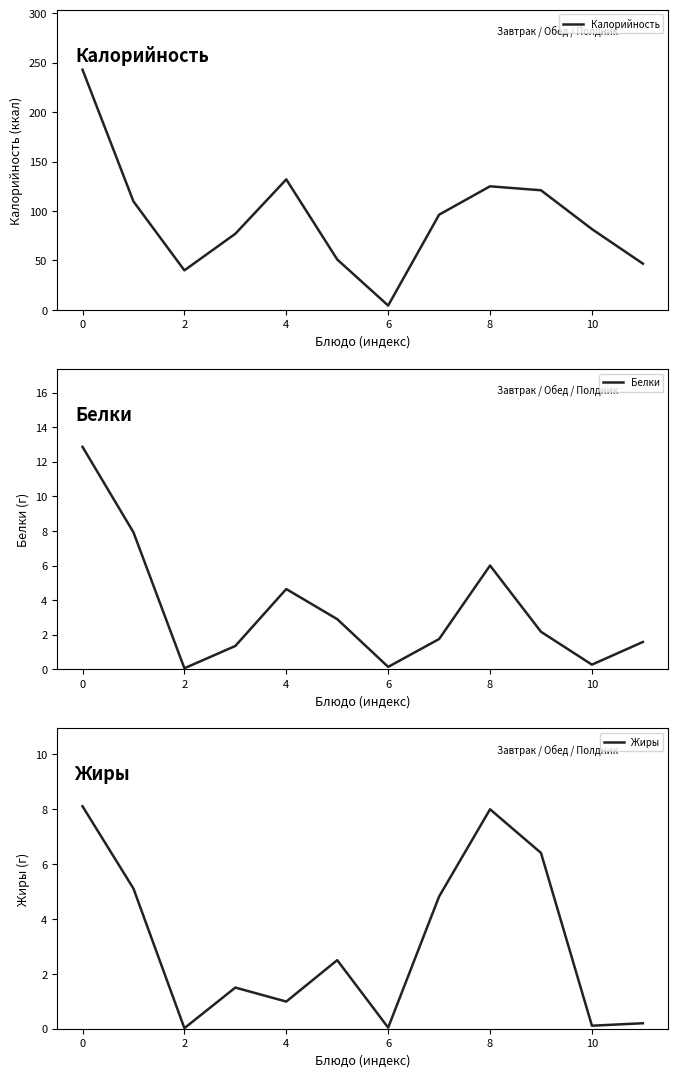

At how many categories does at least one series exceed 31?

11